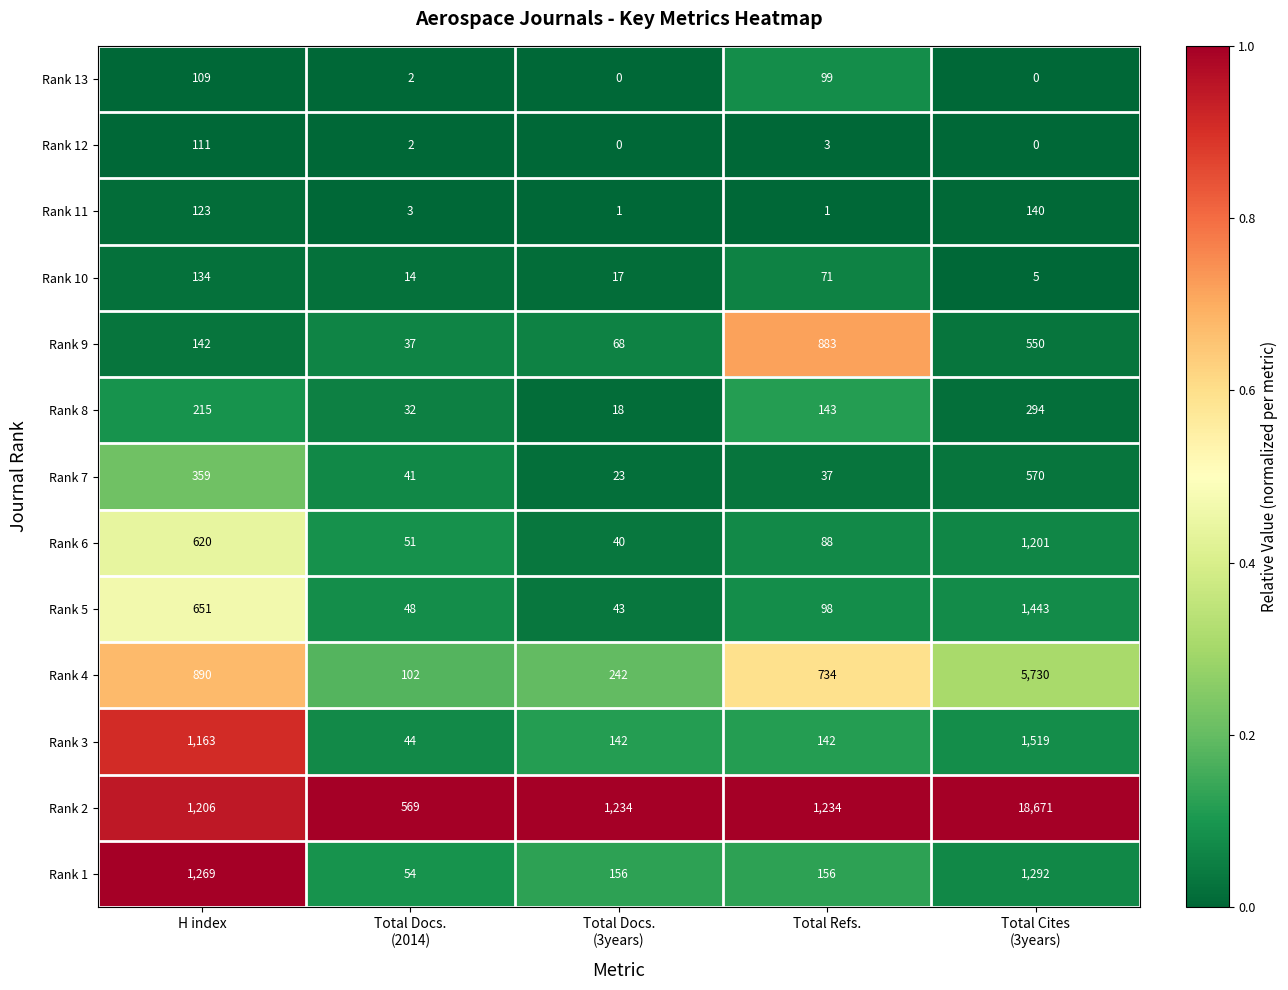

Where does the Rank 12 series first go above 2?

H index